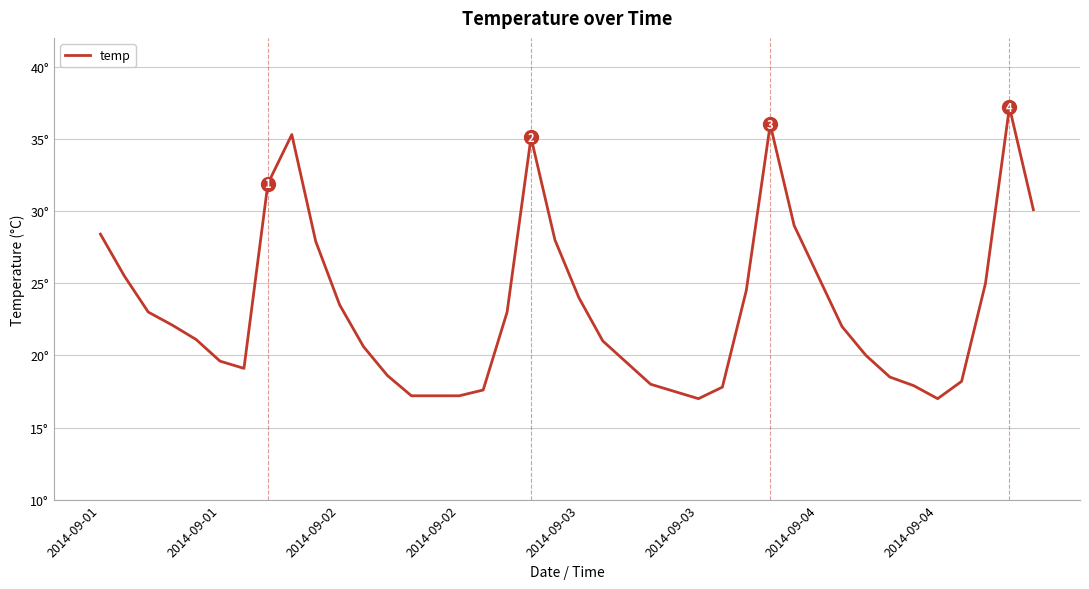

Is this an area chart (filled region under the line)?

No